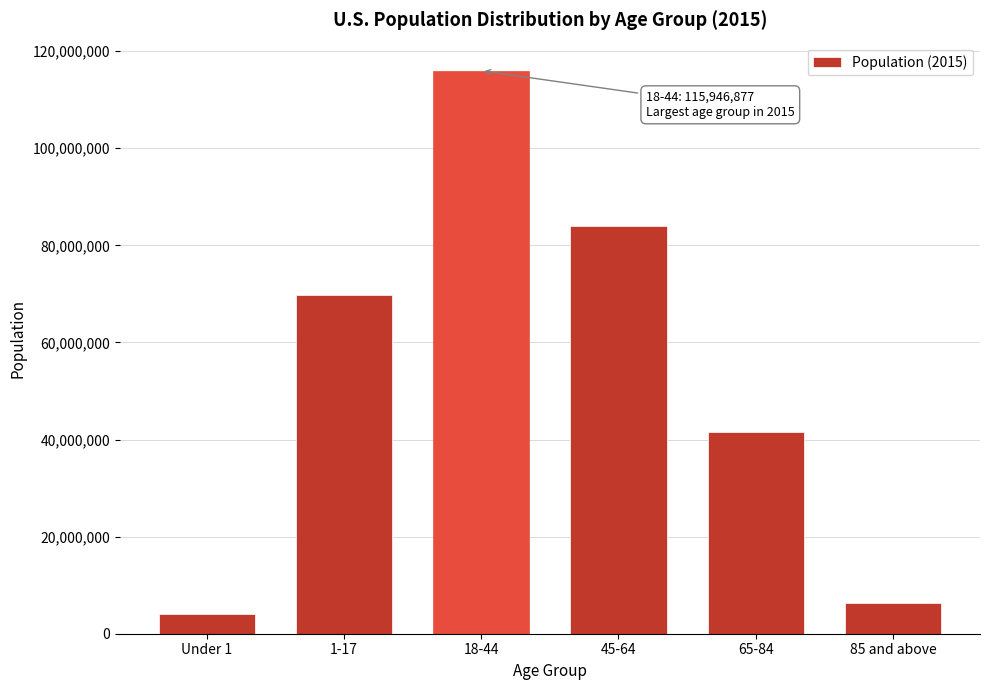

Reading right to left, list all the values displayed in this chart.

85 and above=6288161	65-84=41473691	45-64=84064980	18-44=115946877	1-17=69667073	Under 1=3978038